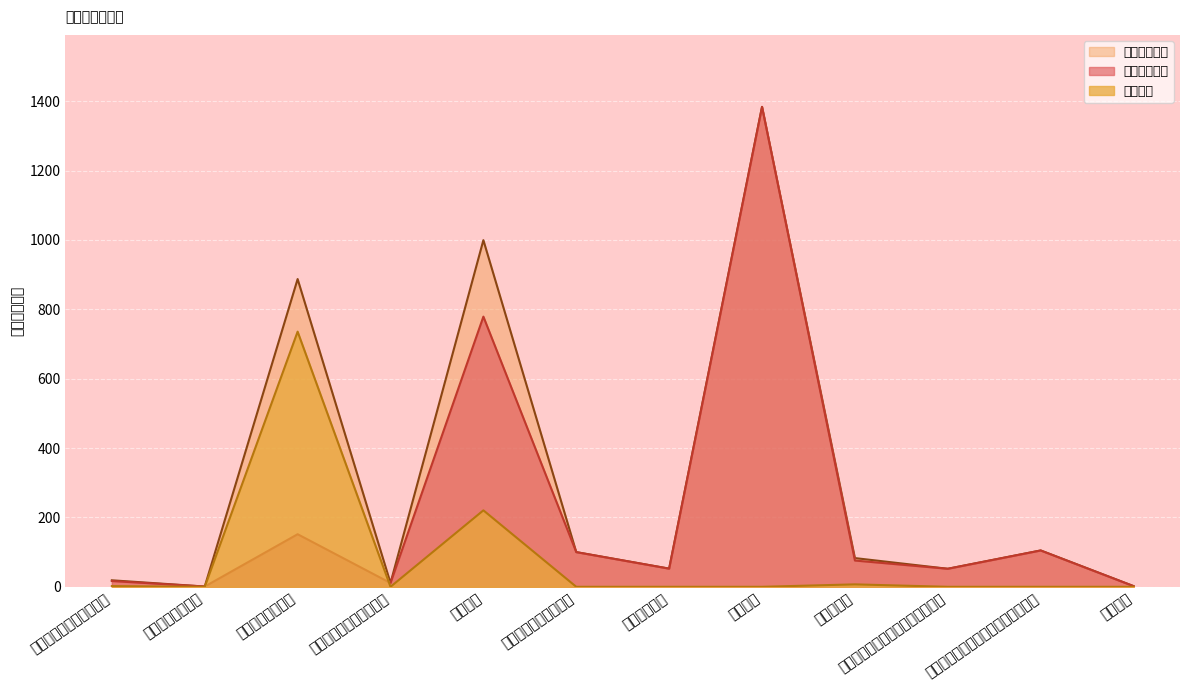

How many interior local peaks does the 财政拨款收入 series have?

4